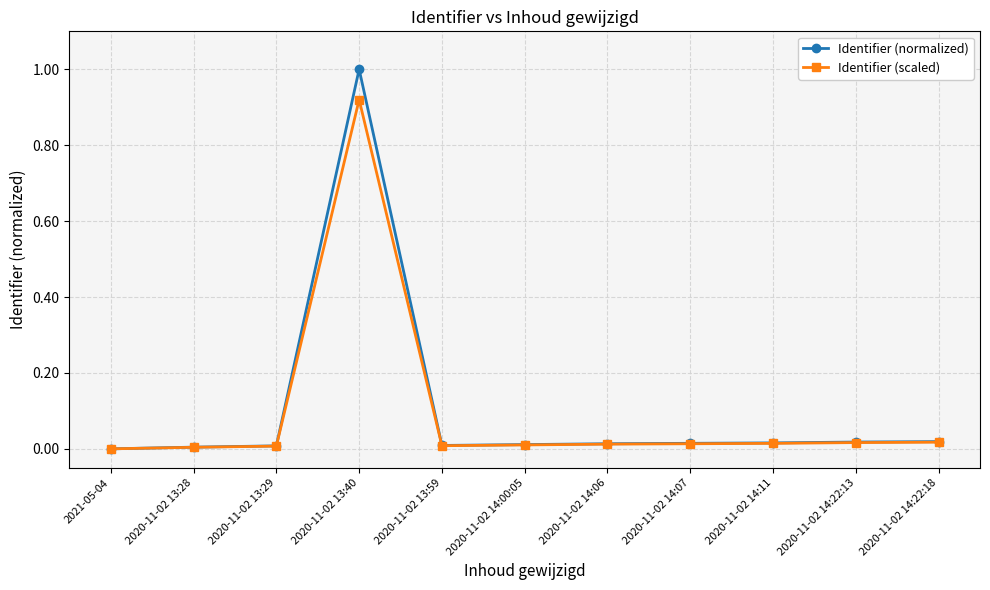

Which series has the largest range (max minus min)?

Identifier (normalized)